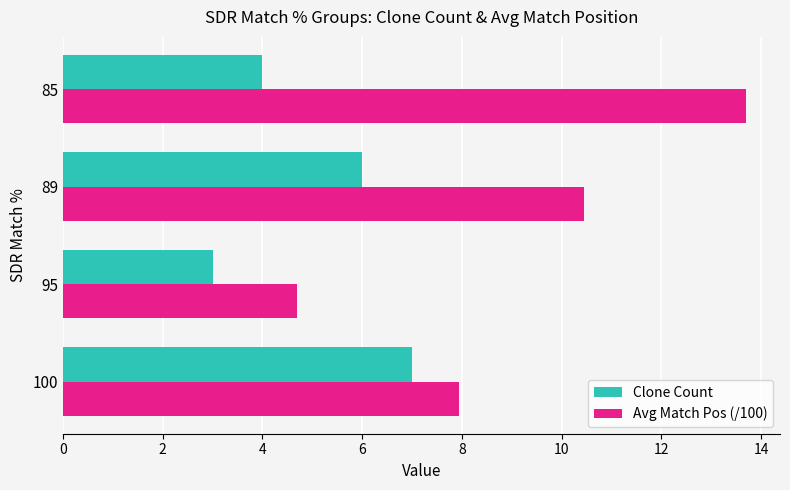

The Avg Match Pos (/100) series shows 7.9 at 100. True or false?

True